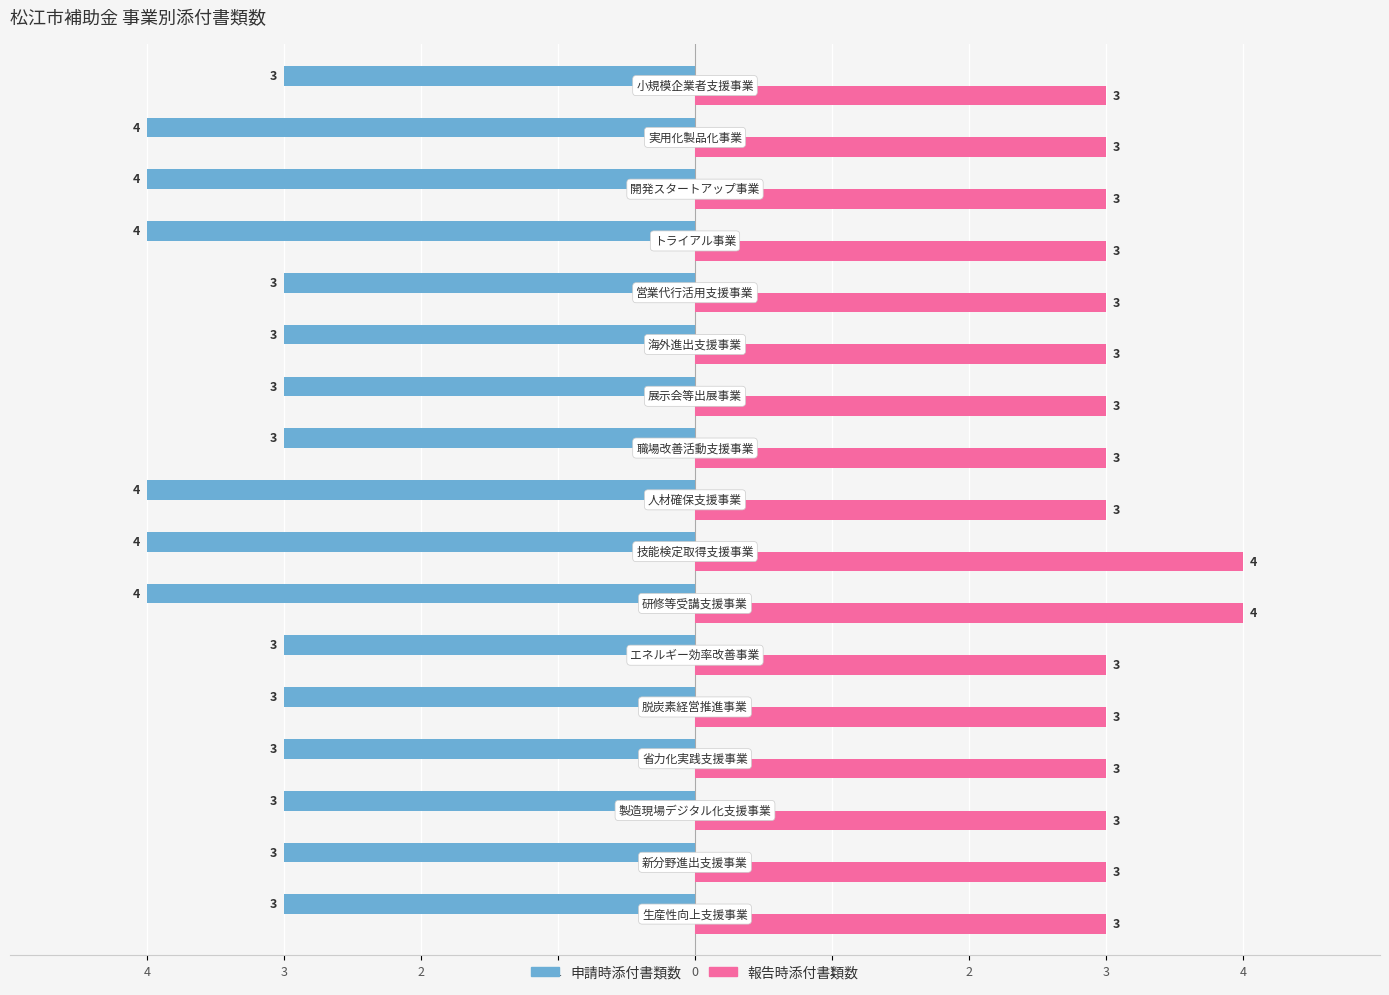

What are all the series names shown in the legend?

申請時添付書類数, 報告時添付書類数